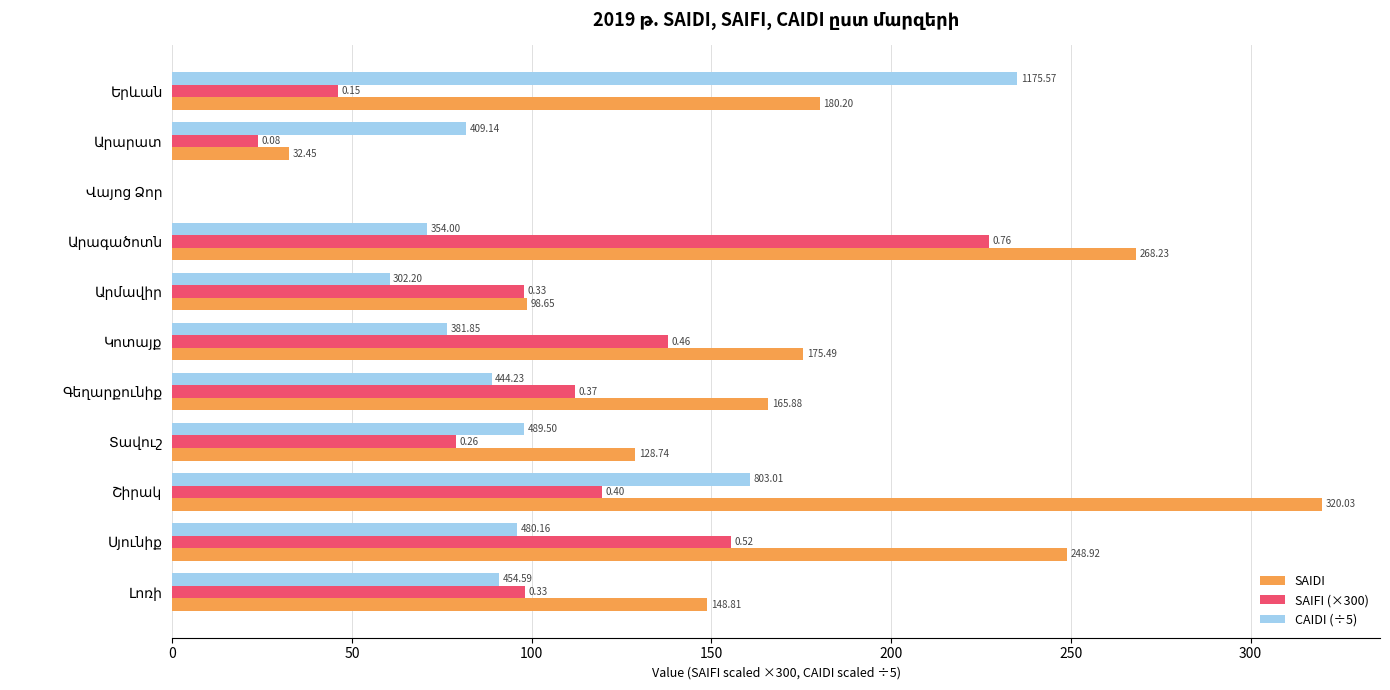

What are all the series names shown in the legend?

SAIDI, SAIFI (×300), CAIDI (÷5)